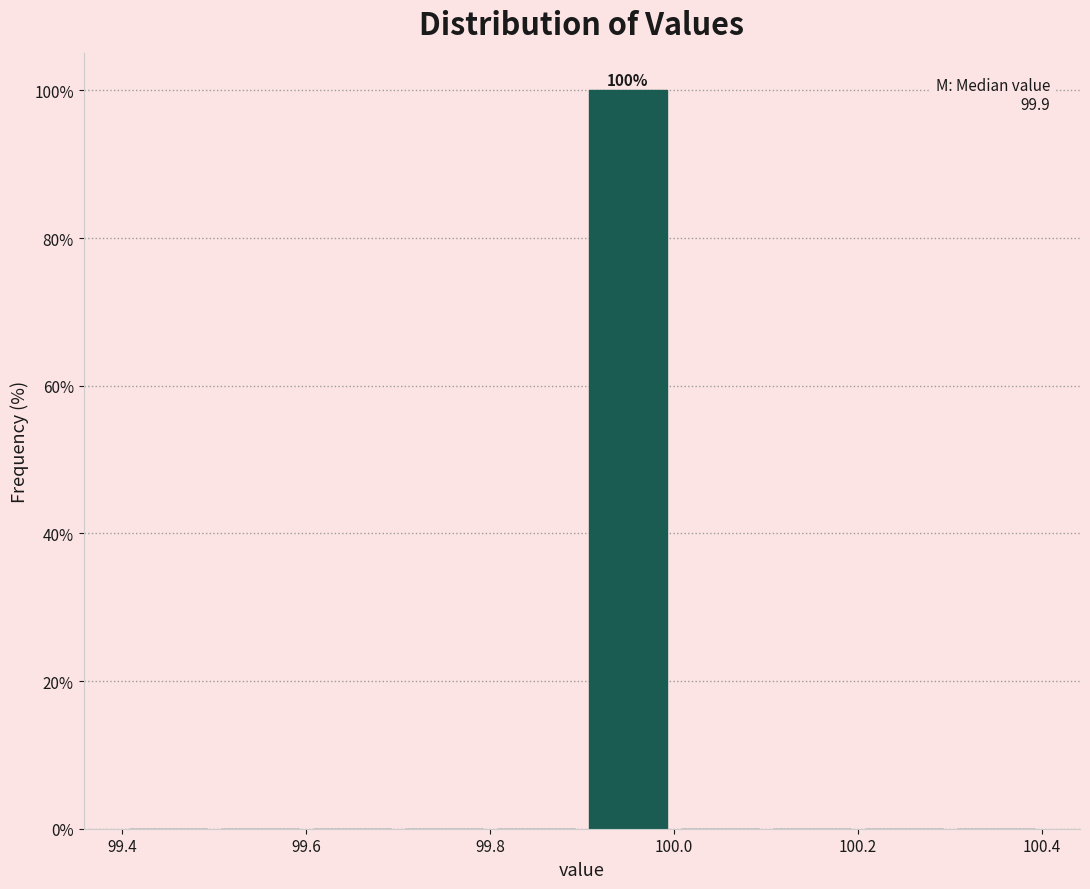

Over which range of the x-axis is the bar tallest?

99.9 to 100.0